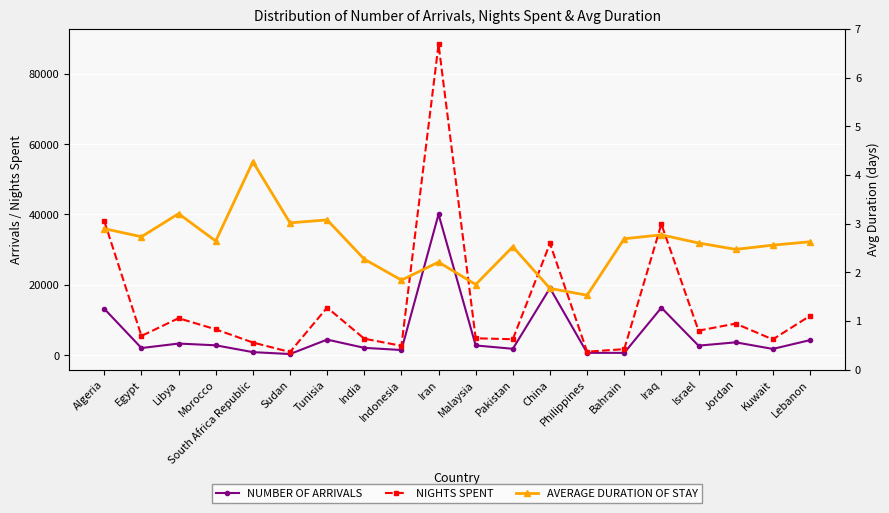

True or false: NIGHTS SPENT and NUMBER OF ARRIVALS cross at least once.

False